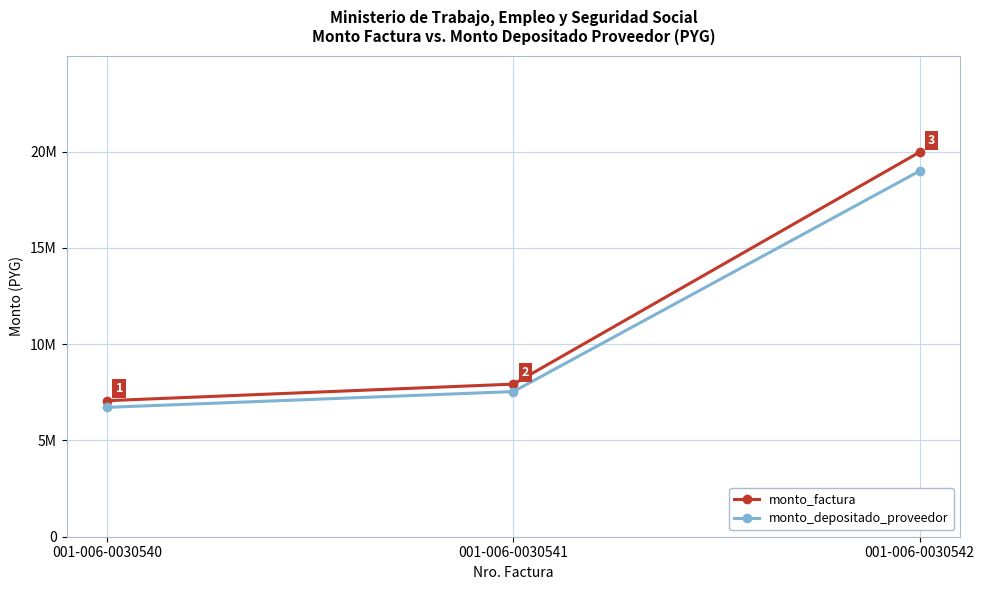

What are all the series names shown in the legend?

monto_factura, monto_depositado_proveedor